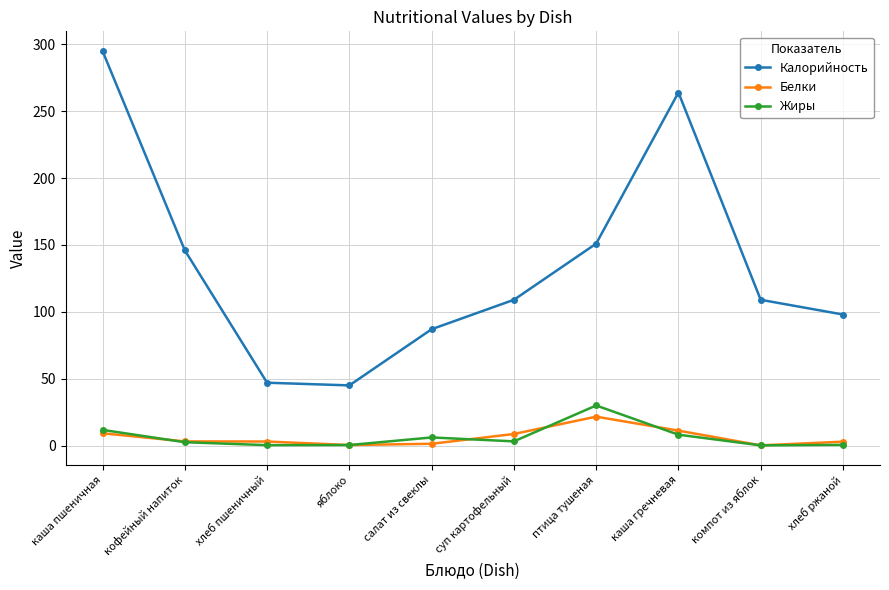

What is the maximum value shown in the chart?

295.0